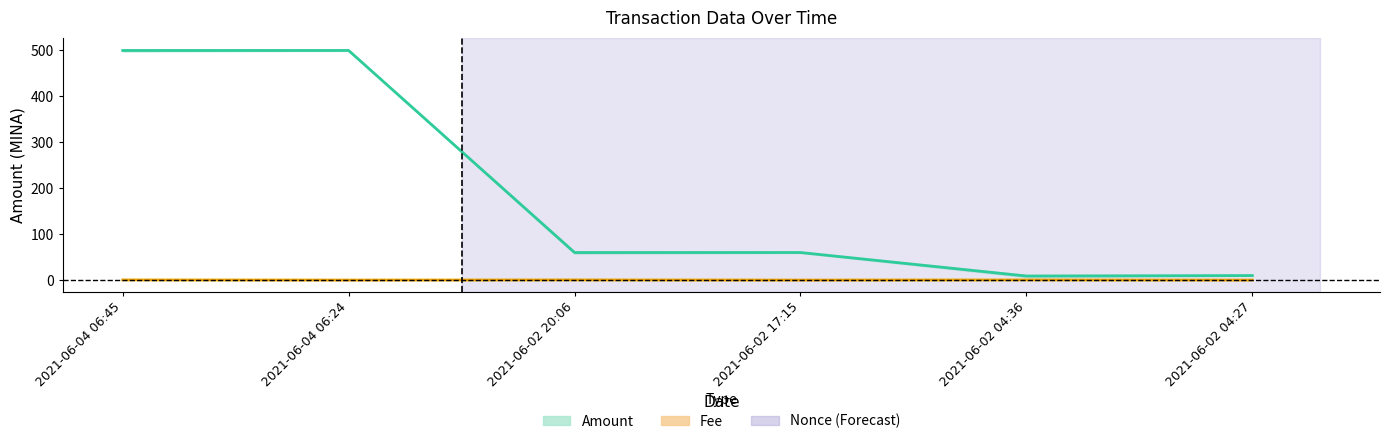

Rank the categories by Amount value from highest to lowest.

2021-06-04 06:24, 2021-06-04 06:45, 2021-06-02 17:15, 2021-06-02 20:06, 2021-06-02 04:27, 2021-06-02 04:36